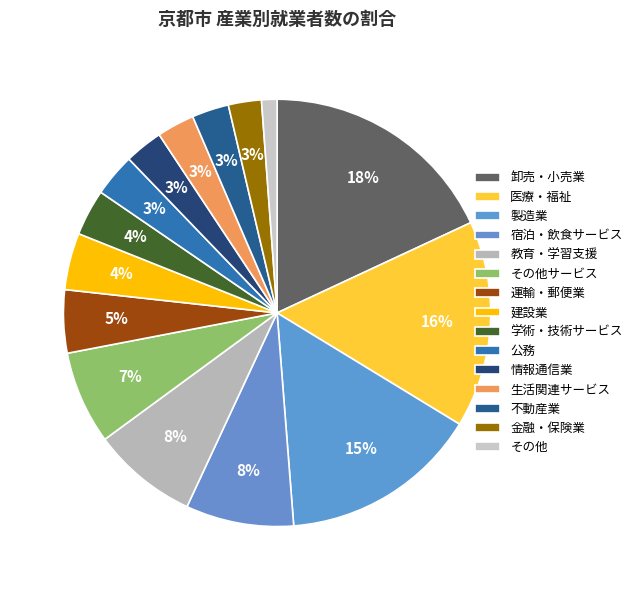

To the nearest percent, what is the average slice percentage?

7%